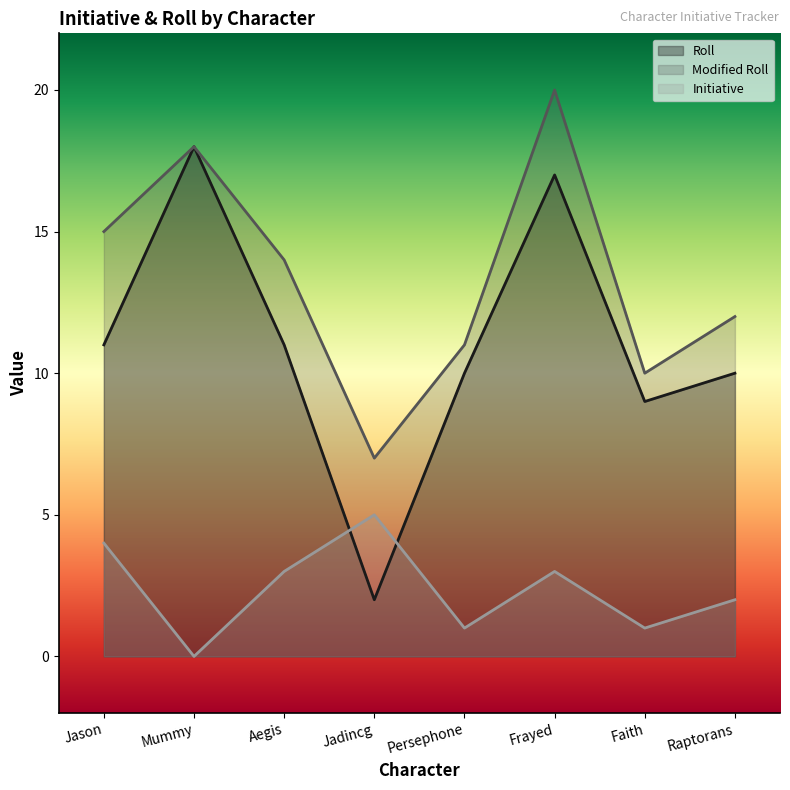

Rank the series at Jason from lowest to highest value.

Initiative, Roll, Modified Roll